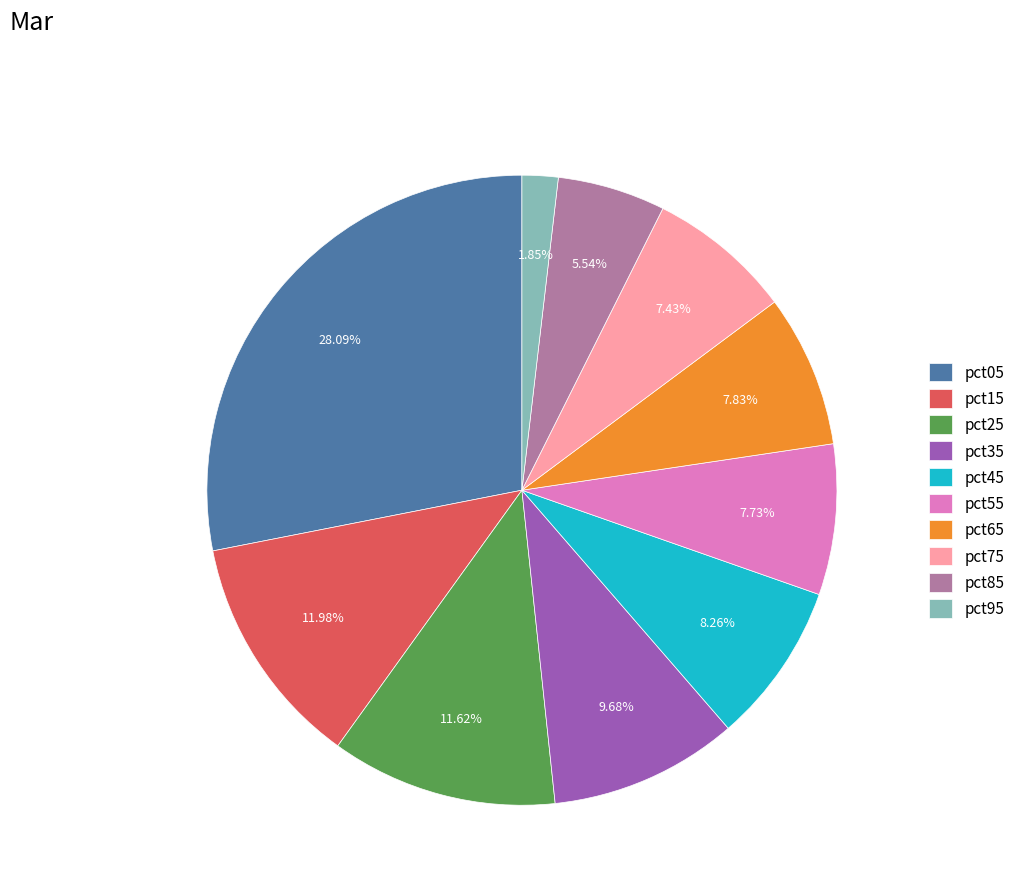

How many slices are in this pie chart?

10